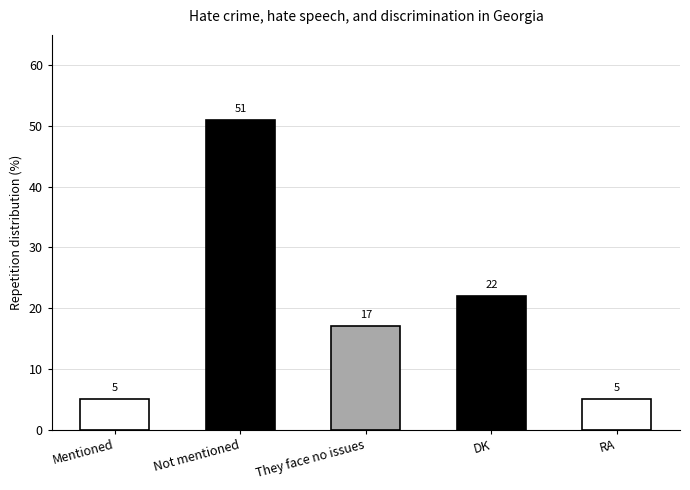

At which label does the data first exceed 17?

Not mentioned